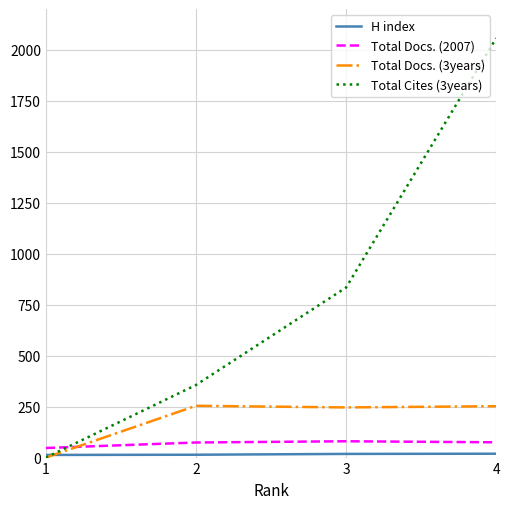

What is the maximum value for Total Cites (3years)?

2057